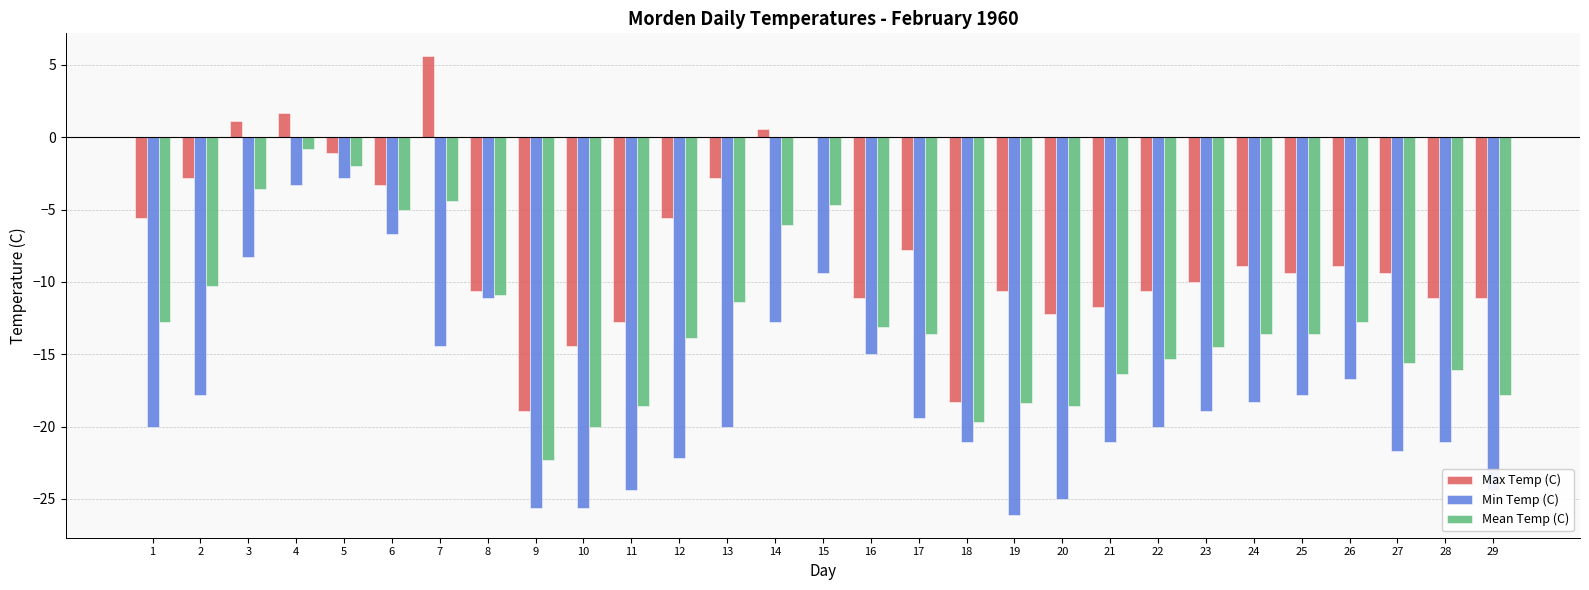

Reading right to left, what are all the values shown in this chart?

Max Temp (C): -11.1	-11.1	-9.4	-8.9	-9.4	-8.9	-10.0	-10.6	-11.7	-12.2	-10.6	-18.3	-7.8	-11.1	0.0	0.6	-2.8	-5.6	-12.8	-14.4	-18.9	-10.6	5.6	-3.3	-1.1	1.7	1.1	-2.8	-5.6
Min Temp (C): -24.4	-21.1	-21.7	-16.7	-17.8	-18.3	-18.9	-20.0	-21.1	-25.0	-26.1	-21.1	-19.4	-15.0	-9.4	-12.8	-20.0	-22.2	-24.4	-25.6	-25.6	-11.1	-14.4	-6.7	-2.8	-3.3	-8.3	-17.8	-20.0
Mean Temp (C): -17.8	-16.1	-15.6	-12.8	-13.6	-13.6	-14.5	-15.3	-16.4	-18.6	-18.4	-19.7	-13.6	-13.1	-4.7	-6.1	-11.4	-13.9	-18.6	-20.0	-22.3	-10.9	-4.4	-5.0	-2.0	-0.8	-3.6	-10.3	-12.8